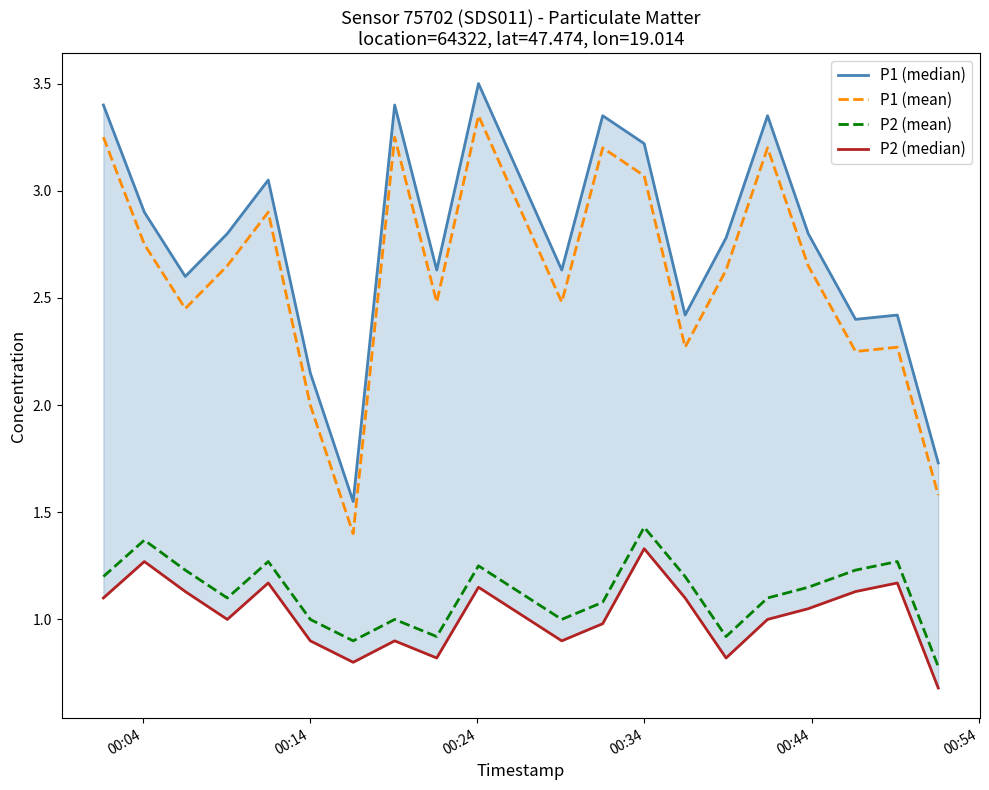

What is the lowest value of the P1 (mean) series?

1.4